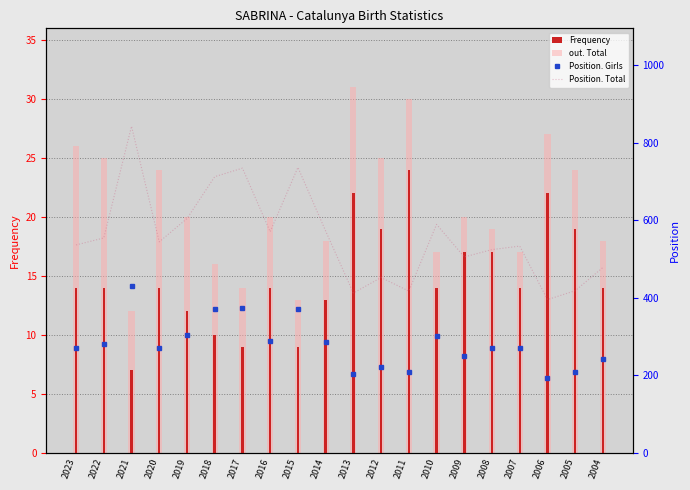

What is the difference between the maximum and minimum values in the out. Total series?

19